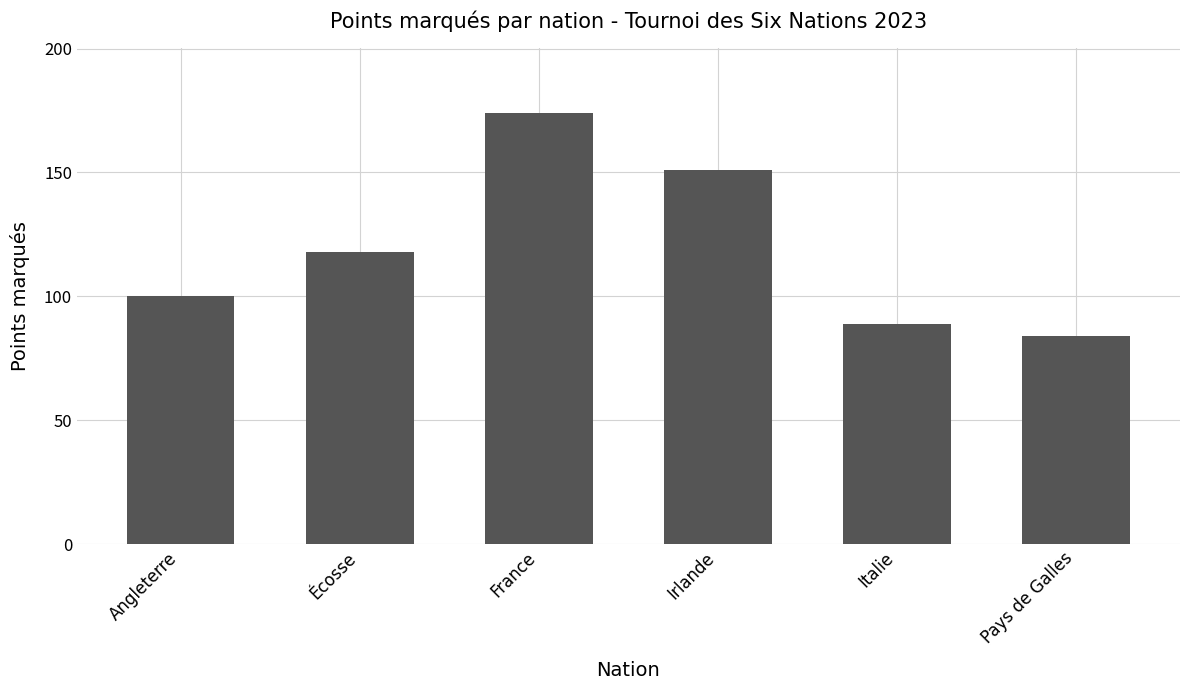

Does the chart contain any negative values?

No